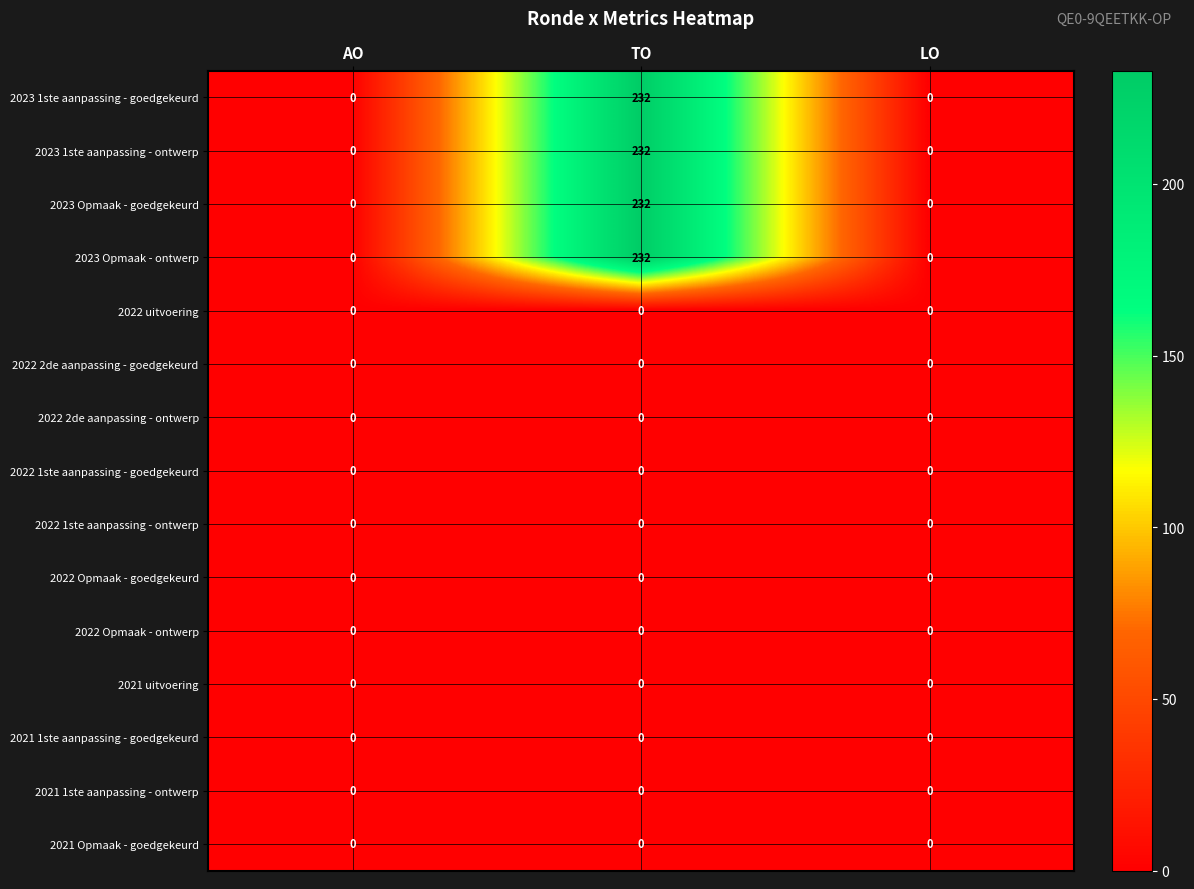

What is the highest value of the 2023 Opmaak - ontwerp series?

232